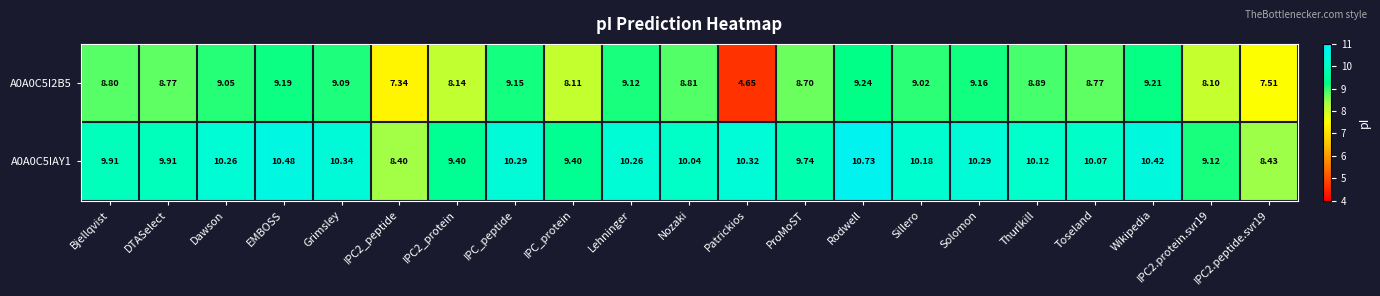

At how many categories does at least one series exceed 9?

19